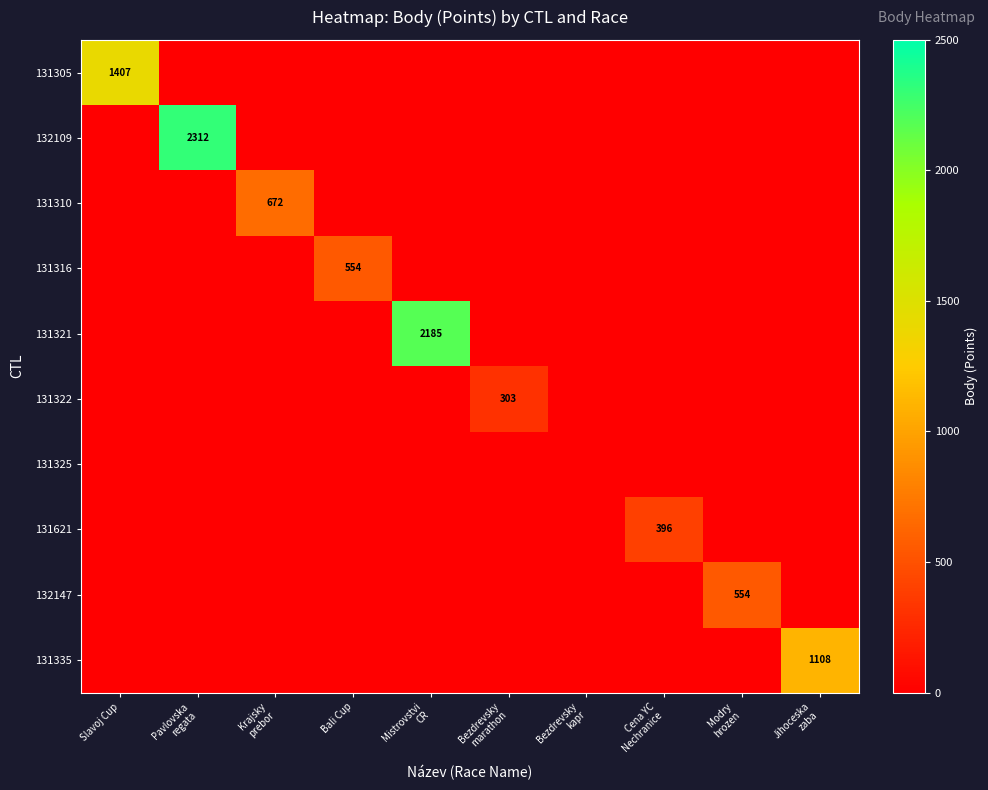

Is the value of 131322 at Bali Cup greater than the value of 131305 at Modry hrozen?

No